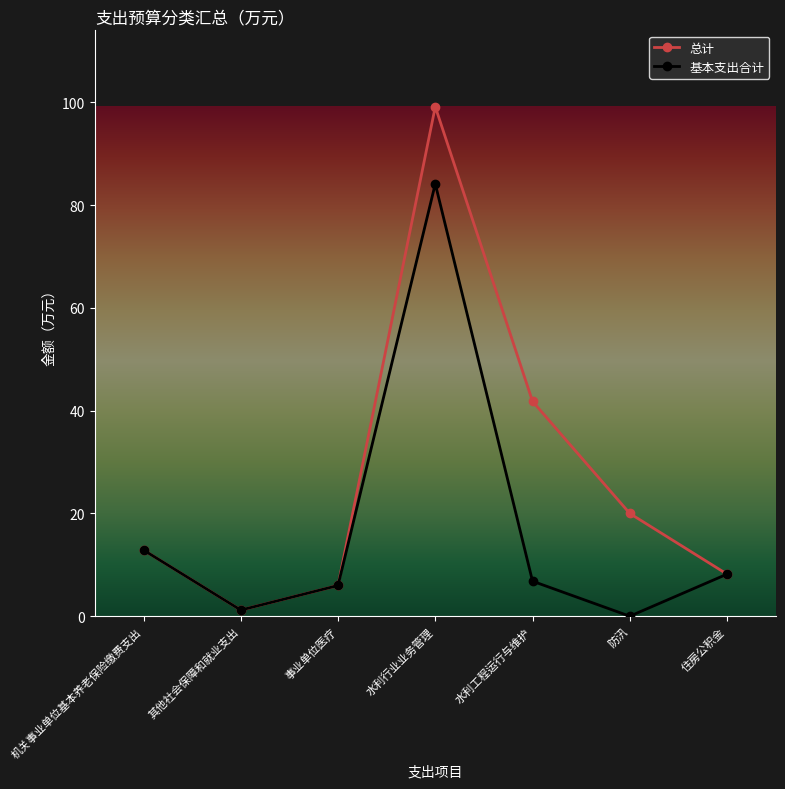

What is the value of the 总计 point at the 5th from the left?

41.8